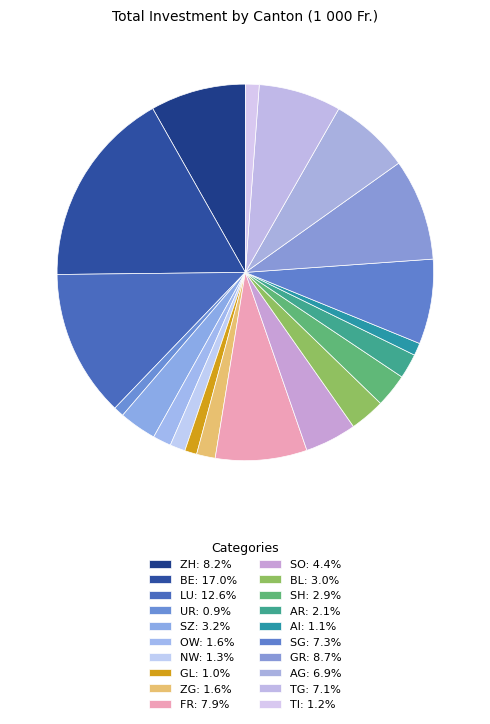

Which slice is the largest?

BE